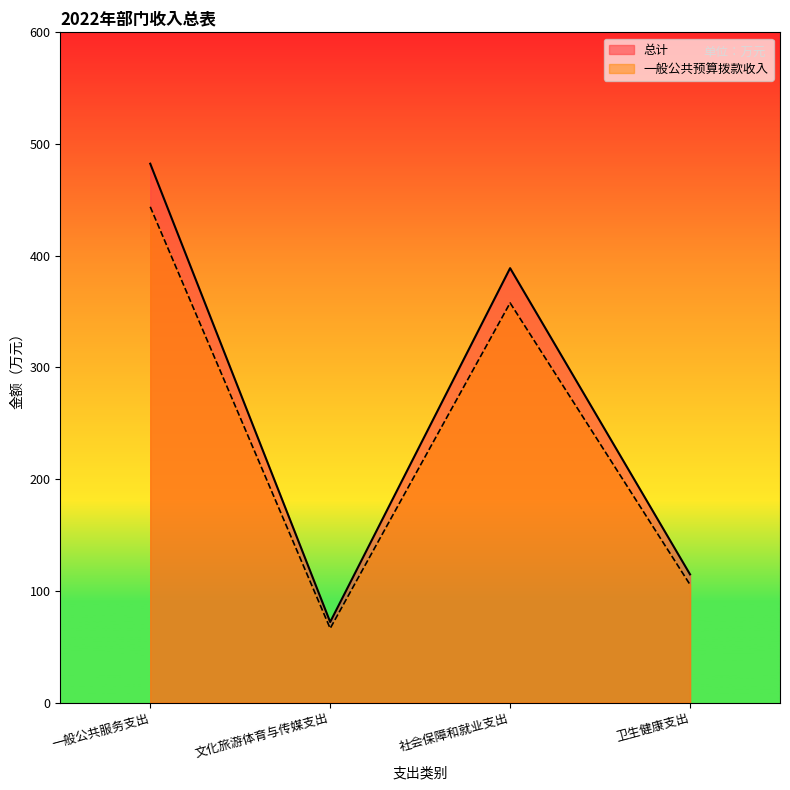

What is the smallest value displayed?

66.4